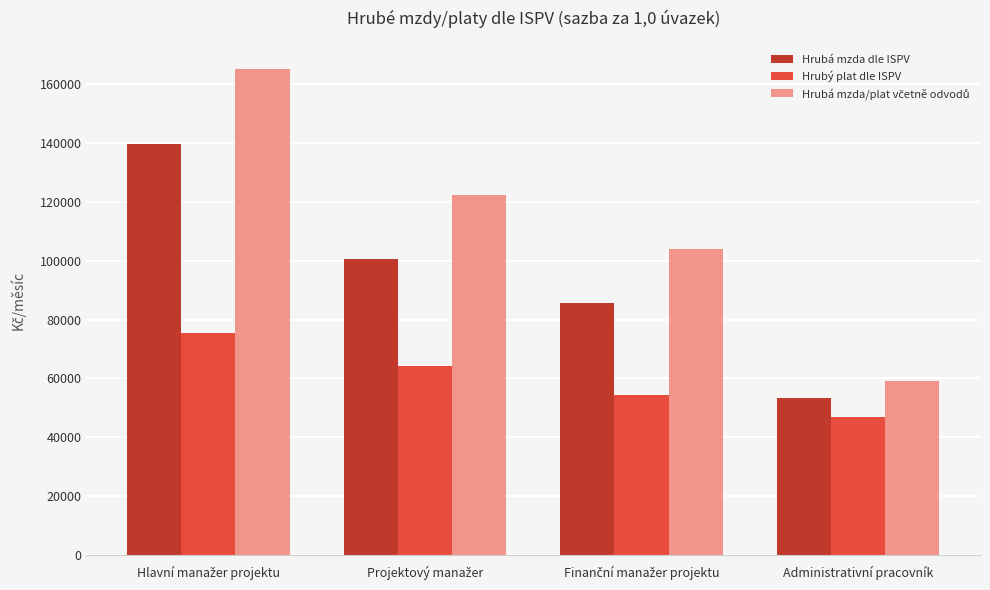

At how many categories does at least one series exceed 81820?

3